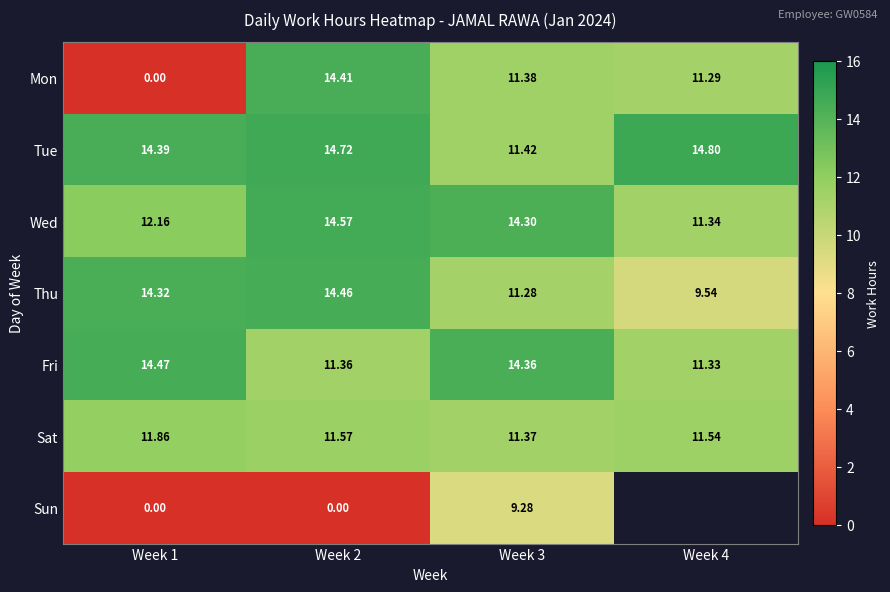

At which label is Thu closest to 12?

Week 3